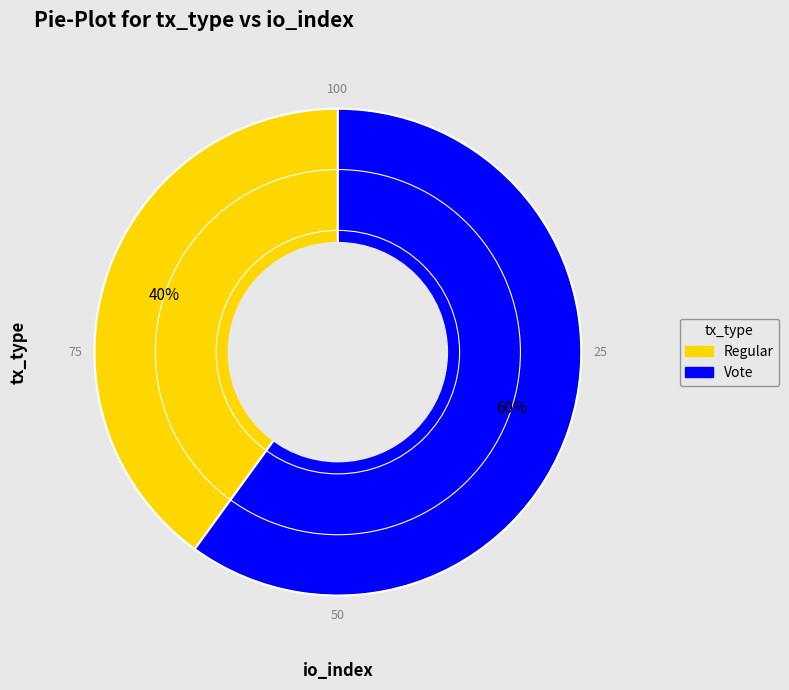

To the nearest percent, what is the difference between the Vote and Regular slice percentages?

20%